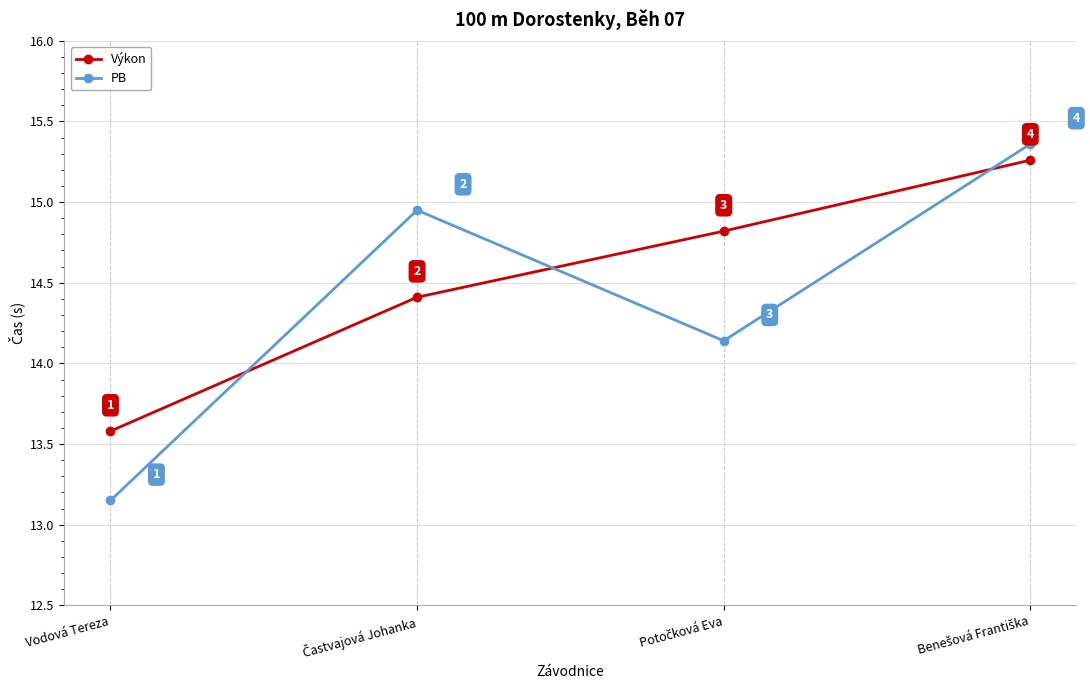

At how many categories does at least one series exceed 13?

4